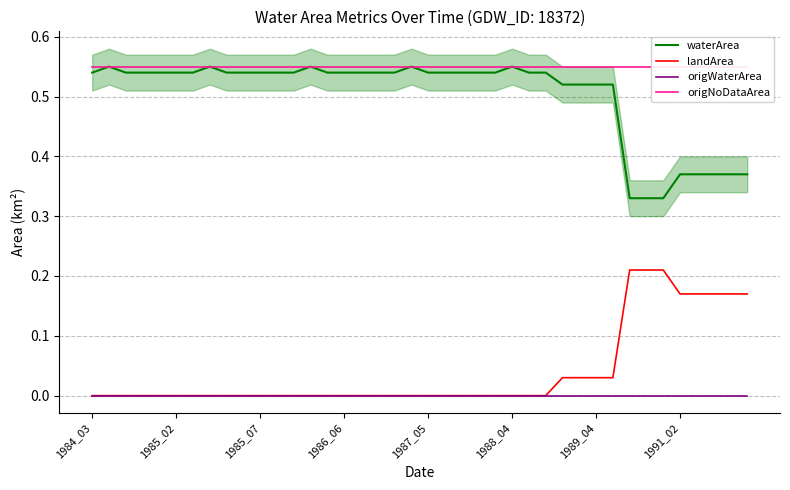

Which category has the highest value in the origWaterArea series?

1984_03